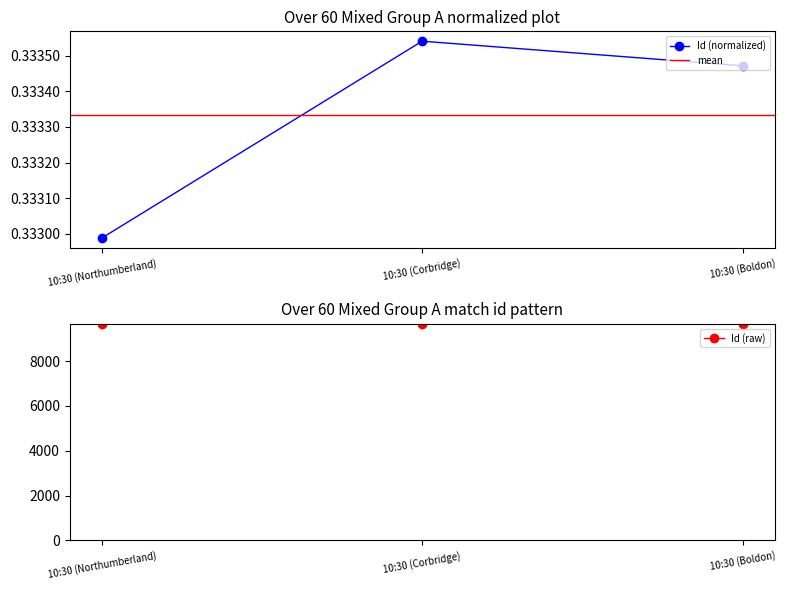

Is it true that the value at 10:30 (Corbridge) is 0.3?

True